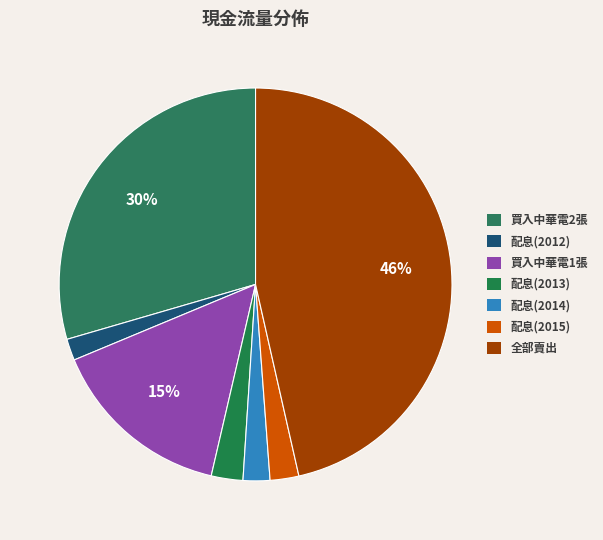

To the nearest percent, what percentage of the pie is 配息(2014)?

2%